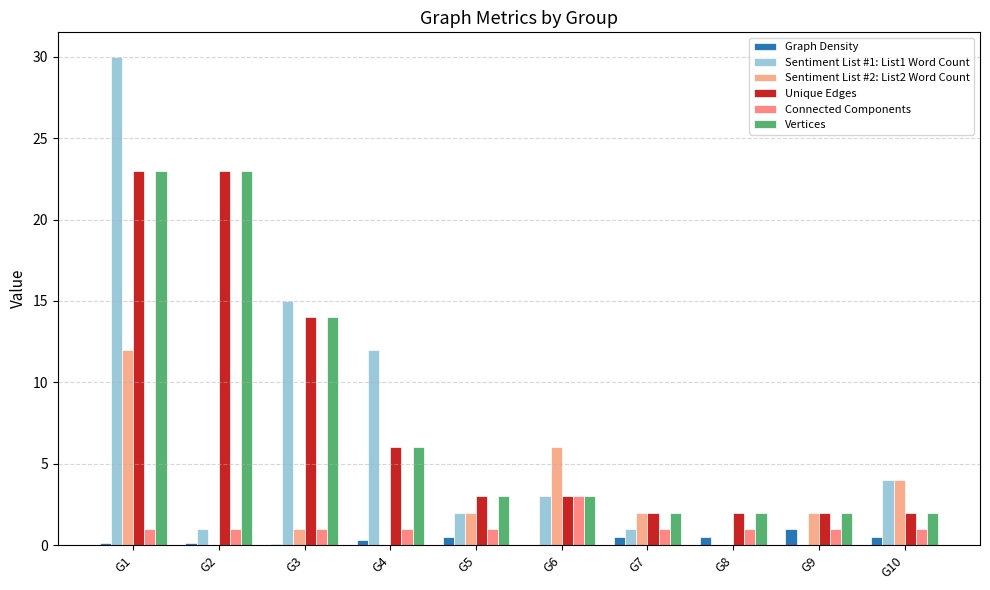

What is the difference between the maximum and minimum values in the Vertices series?

21.0